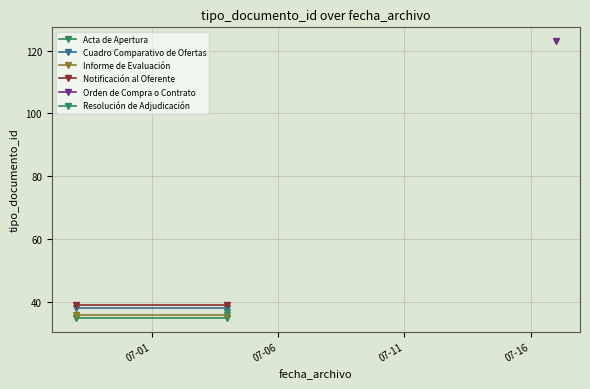

The value of Notificación al Oferente at 07-06 is 16. True or false?

False